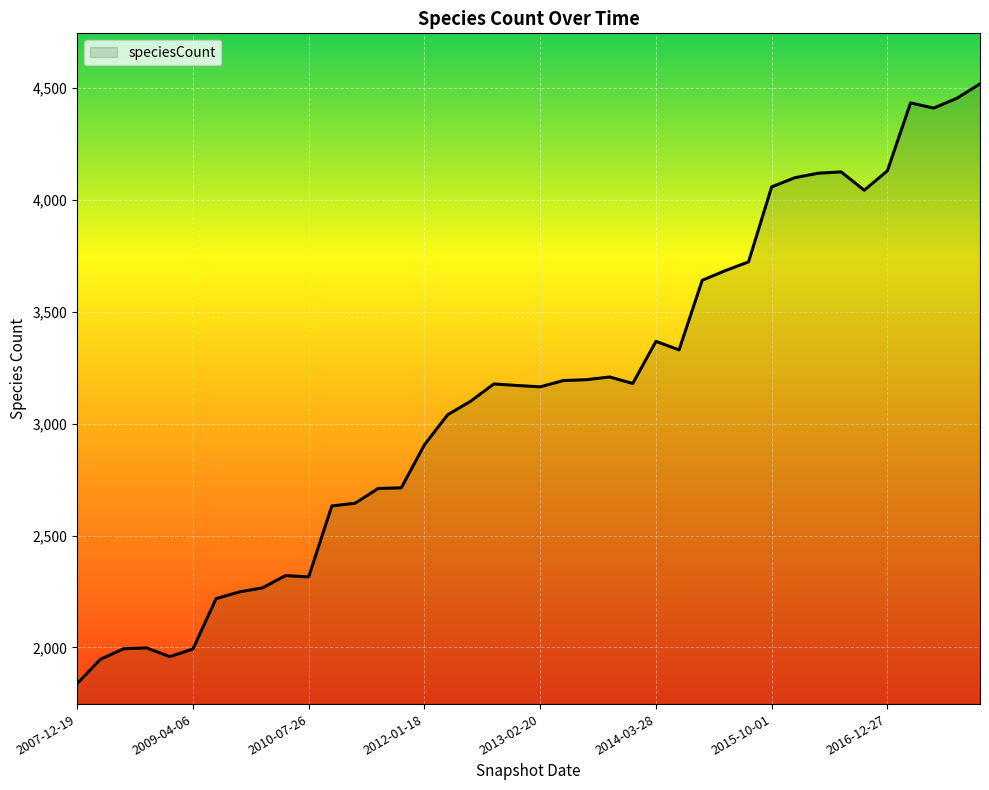

How many categories are shown in the chart?

40